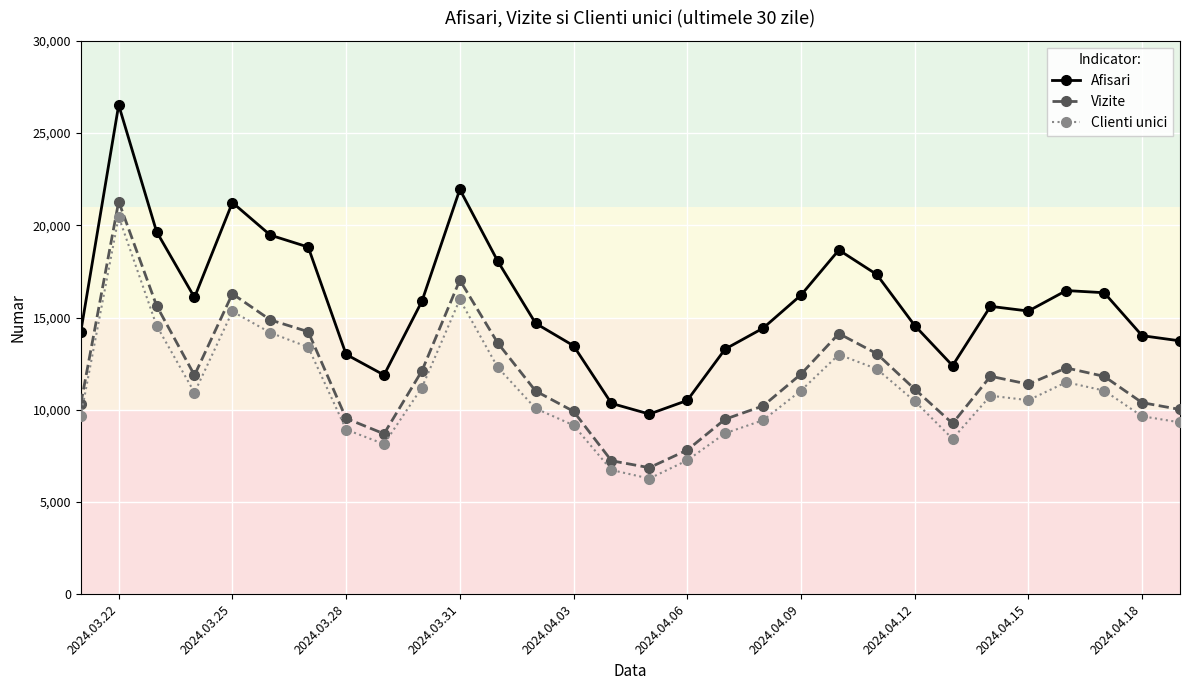

Rank the series by their average value, from highest to lowest.

Afisari, Vizite, Clienti unici